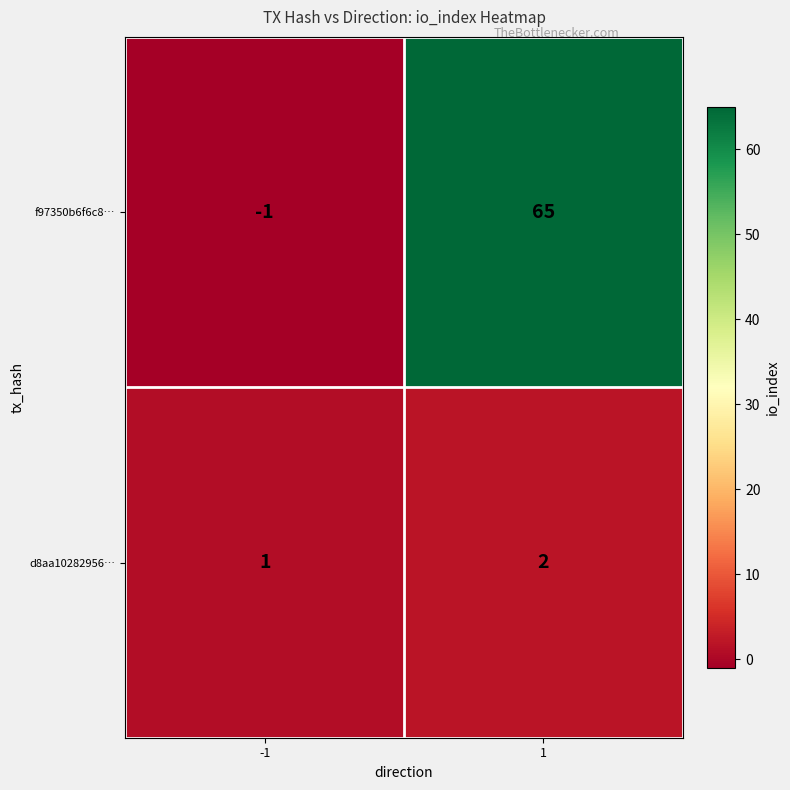

Which series has the largest total across all categories?

f97350b6f6c8…